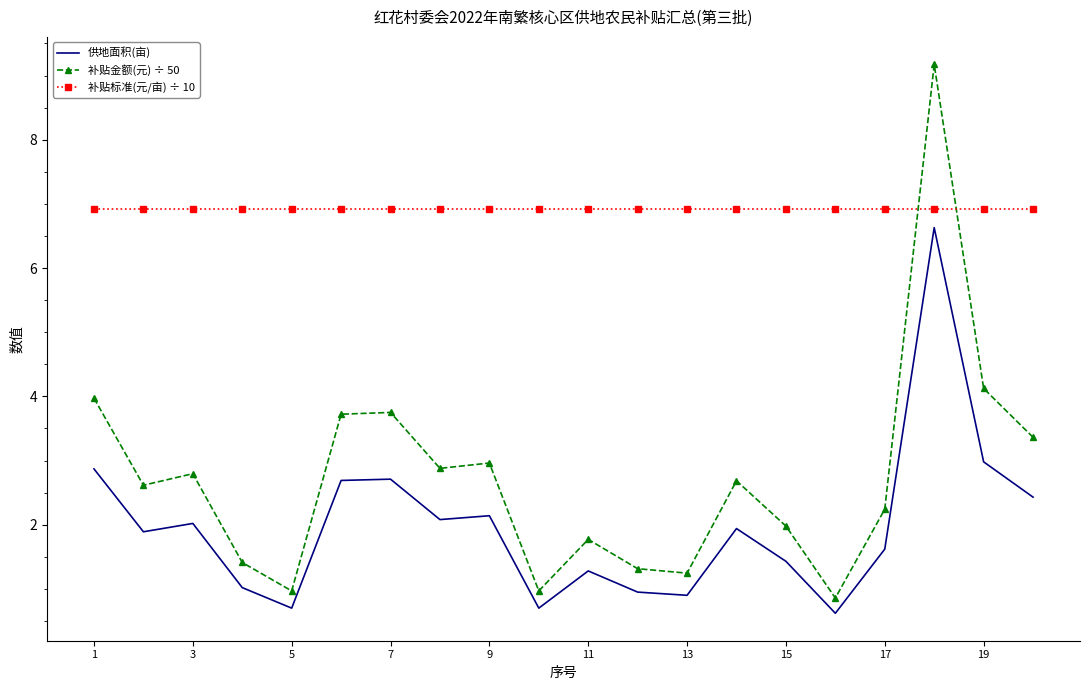

Count the number of categories in the chart.

20